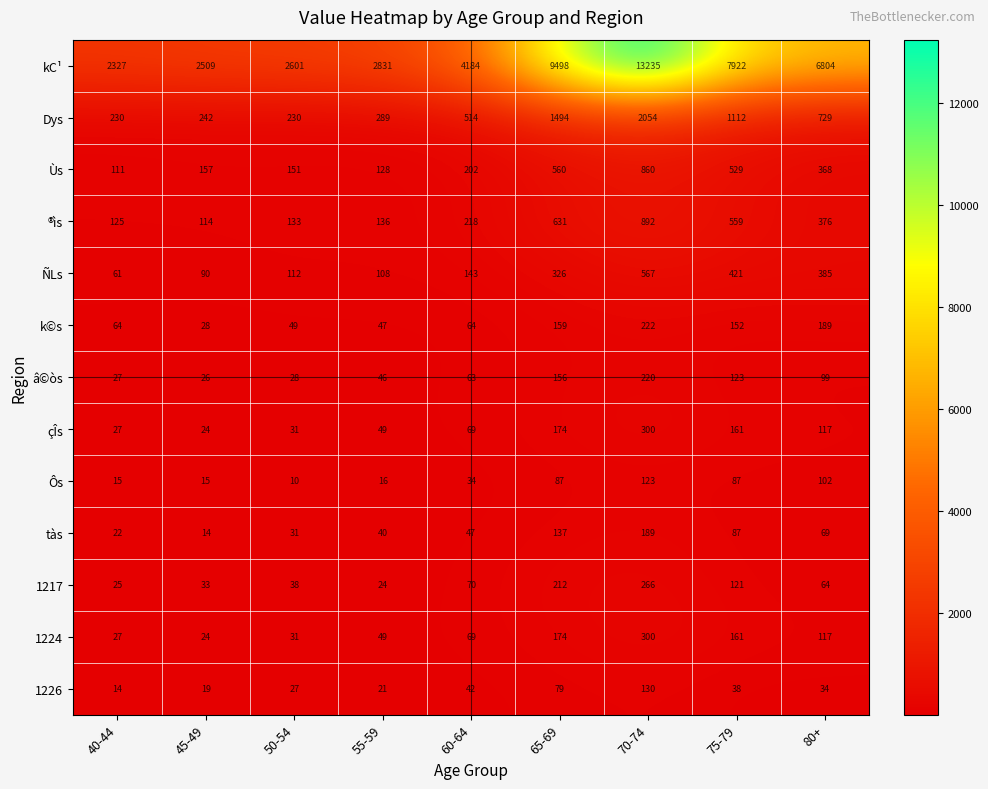

Is it true that 1217 equals 9 at 55-59?

False